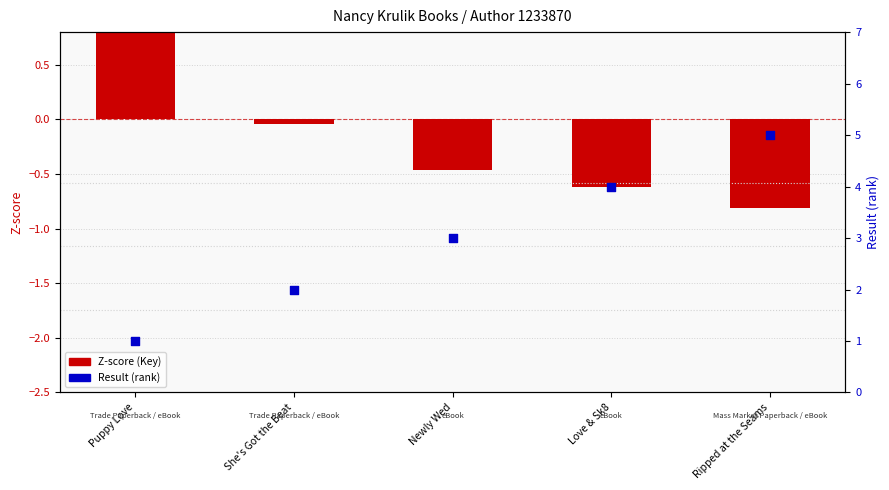

Which series contains the lowest Y value?

Z-score (Key)